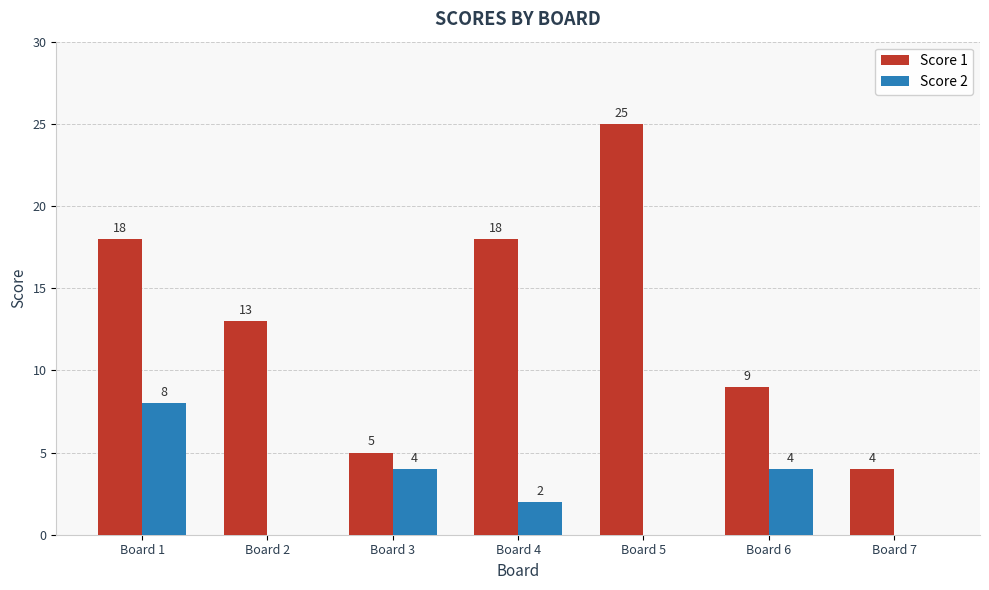

True or false: Score 1 has a value of 7 at Board 7.

False